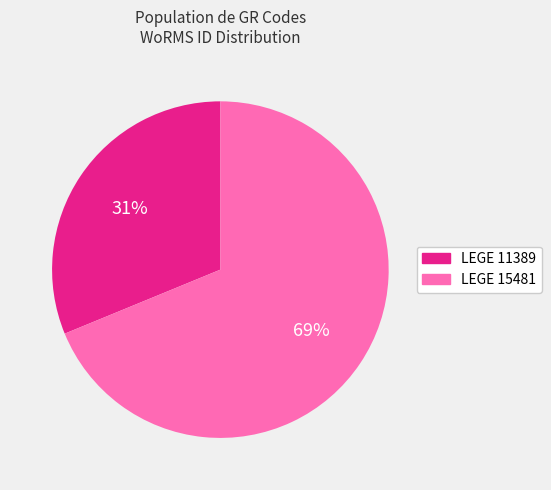

Do LEGE 11389 and LEGE 15481 together represent more than half of the pie?

Yes